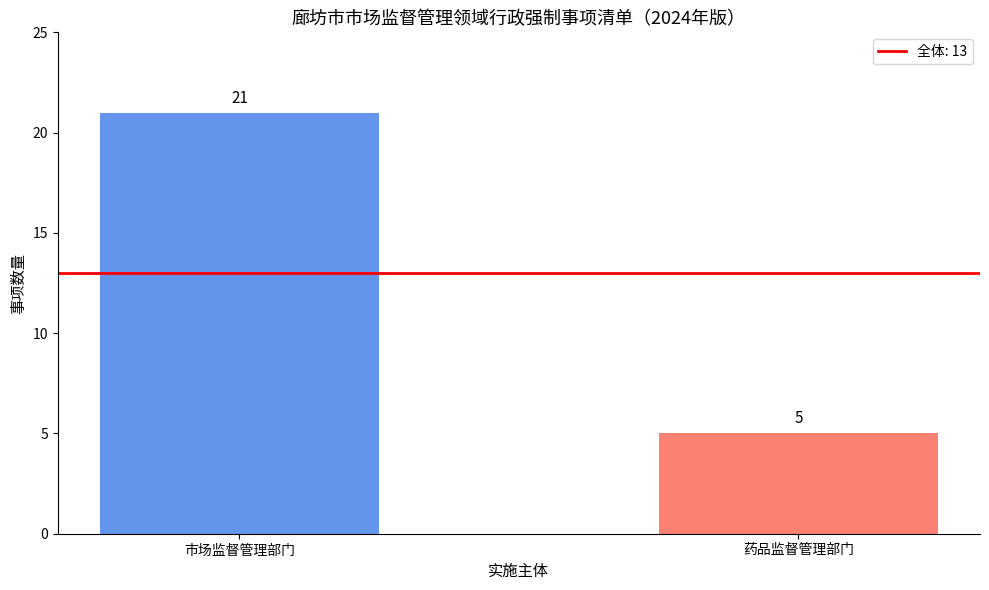

How many categories are shown in the chart?

2